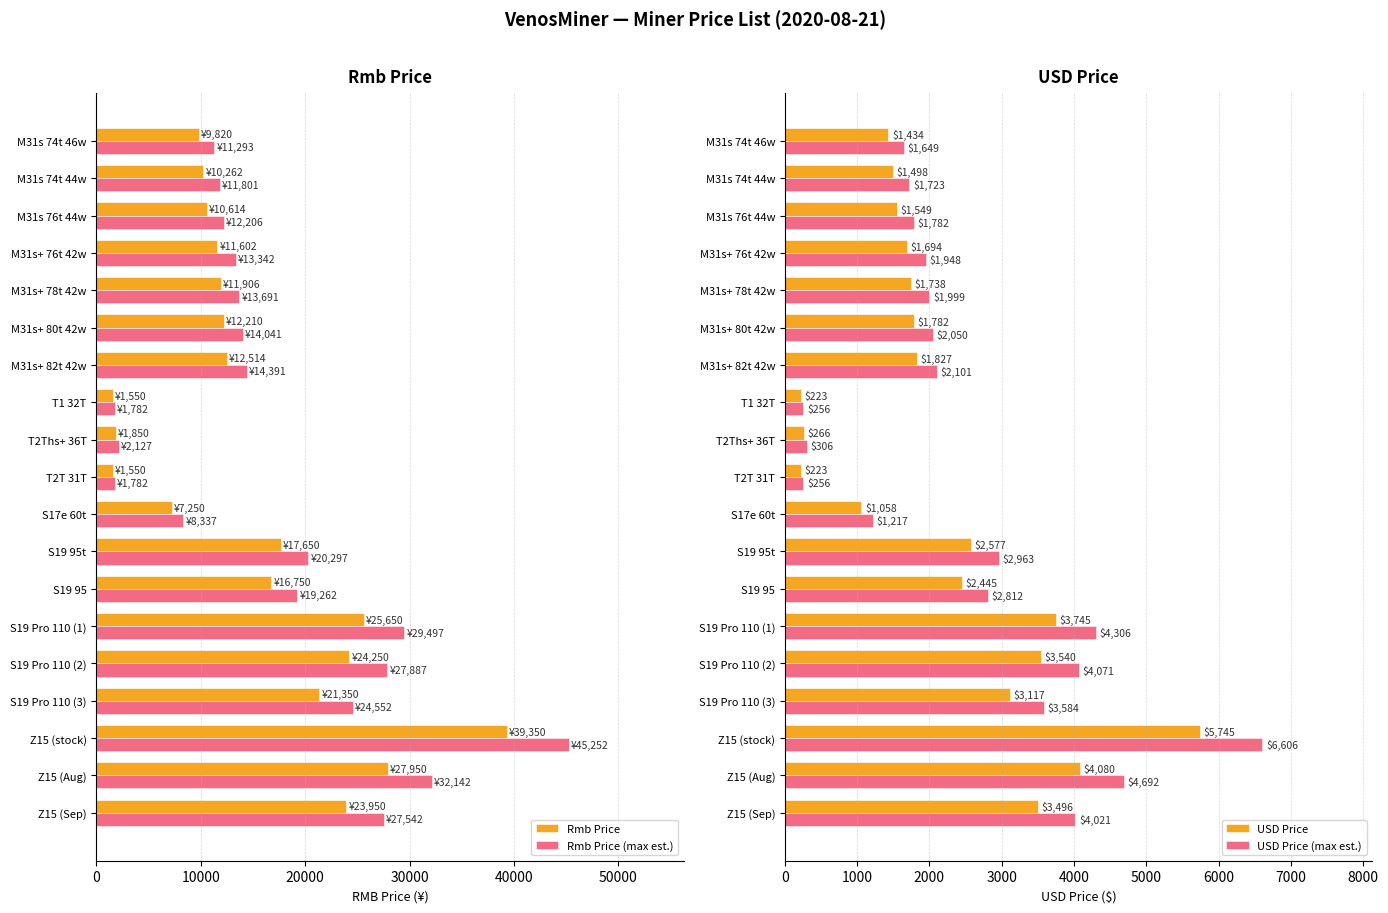

What is the difference between the Rmb Price values at M31s+ 76t 42w and S17e 60t?

4352.0